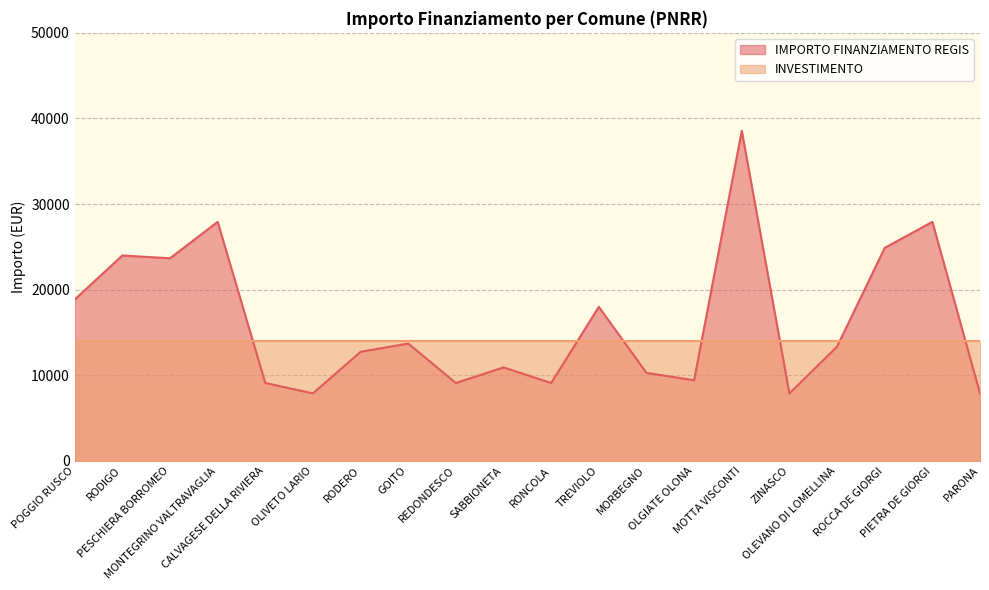

What is the value of the 3rd point from the left?

23673